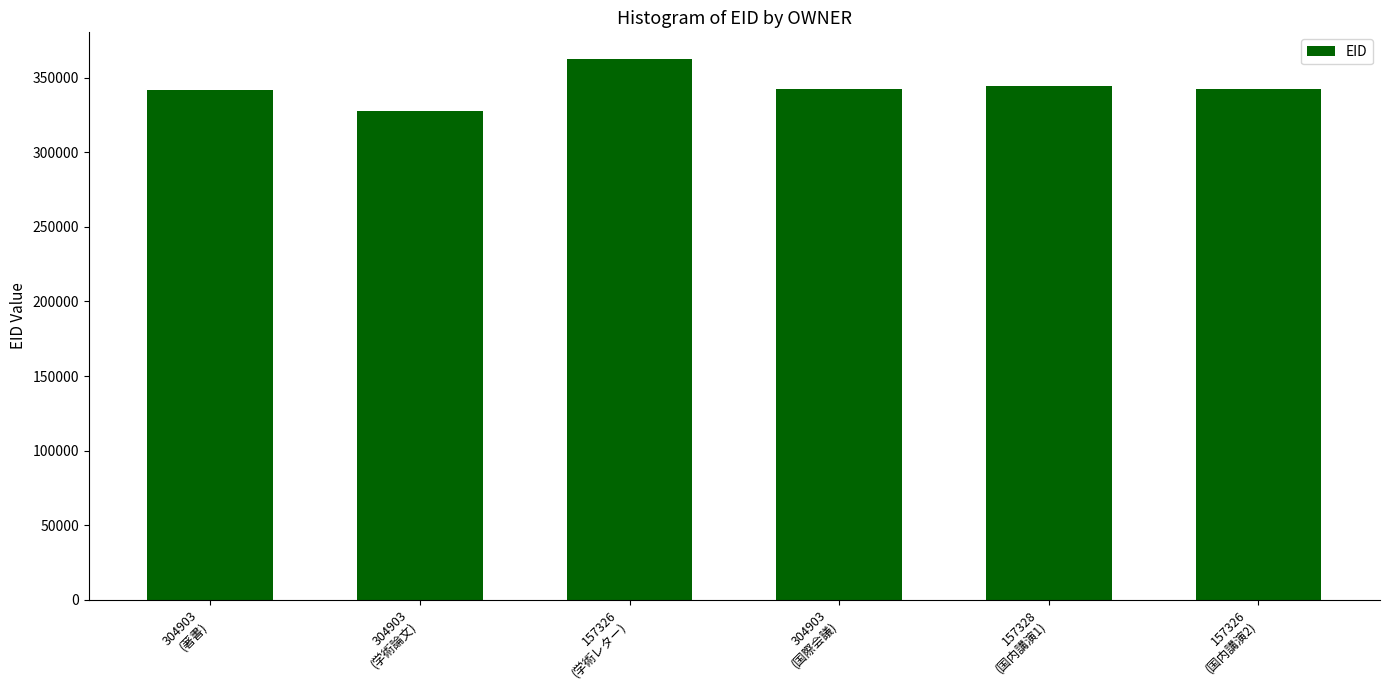

How many bars are there in total?

6